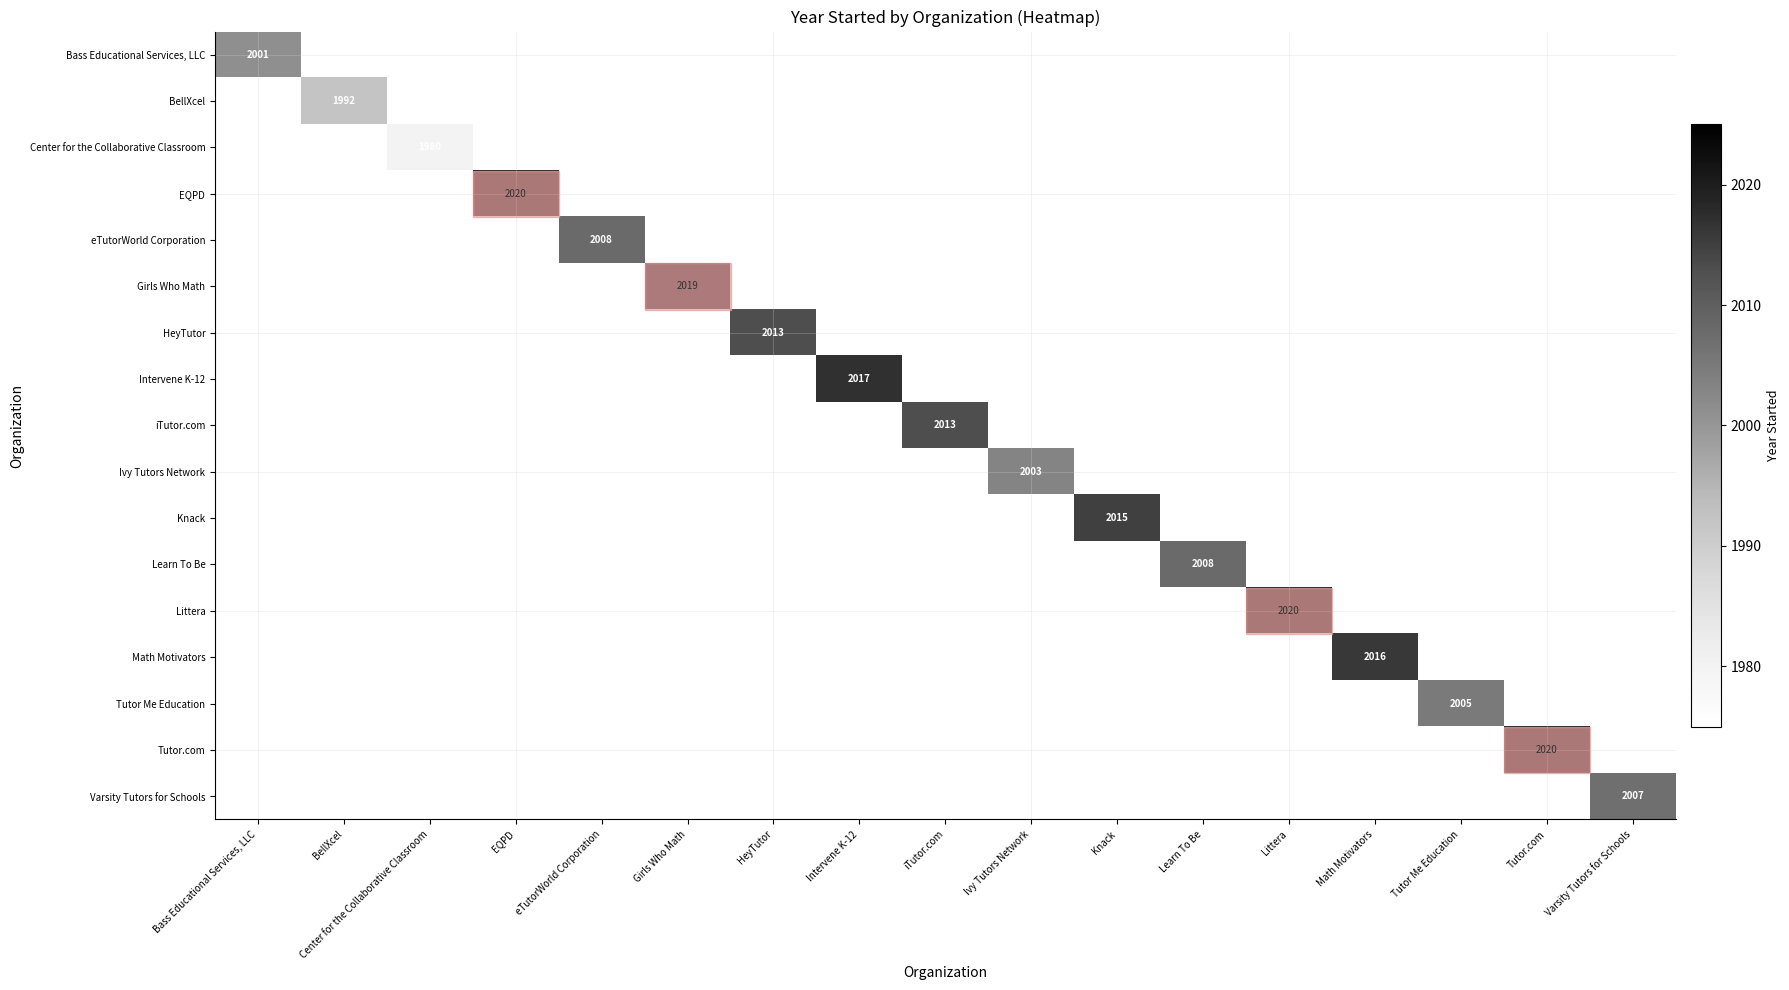

What is the sum of all Varsity Tutors for Schools values?

2007